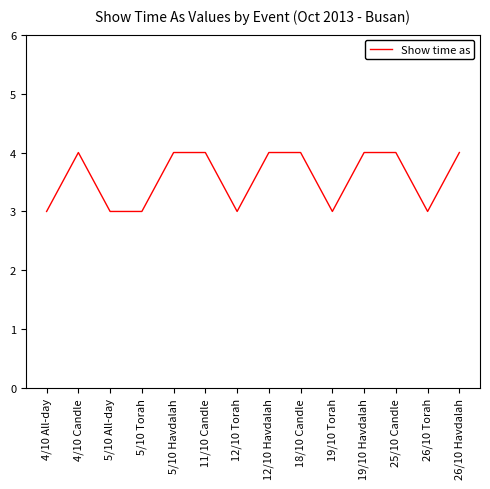

Reading left to right, list all the values displayed in this chart.

4/10 All-day=3	4/10 Candle=4	5/10 All-day=3	5/10 Torah=3	5/10 Havdalah=4	11/10 Candle=4	12/10 Torah=3	12/10 Havdalah=4	18/10 Candle=4	19/10 Torah=3	19/10 Havdalah=4	25/10 Candle=4	26/10 Torah=3	26/10 Havdalah=4